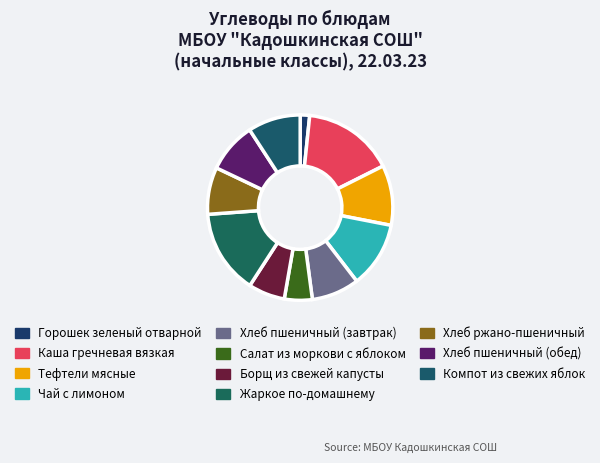

To the nearest percent, what portion does Компот из свежих яблок represent?

9%